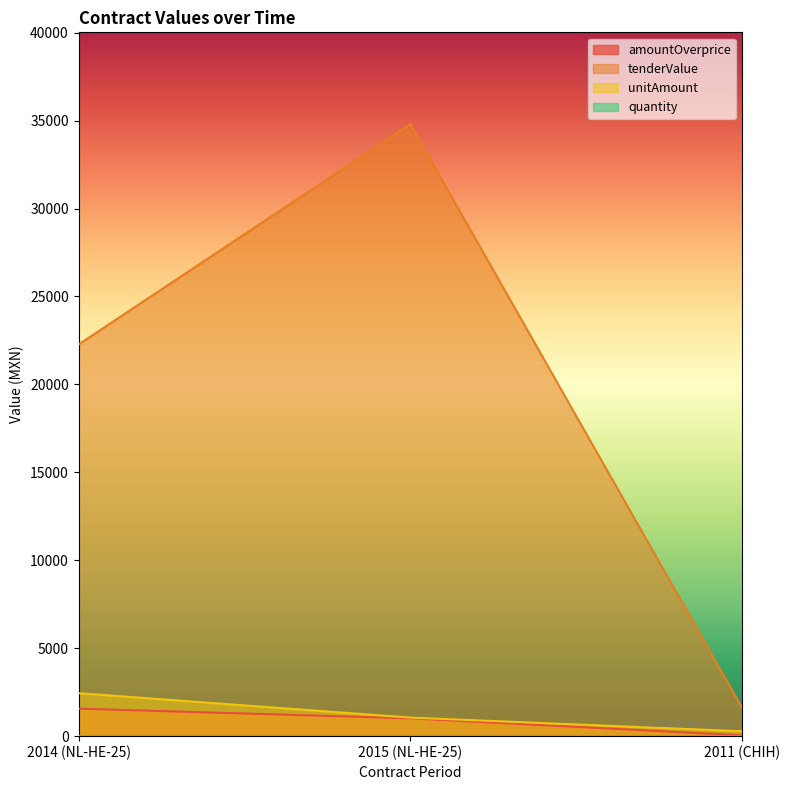

What position from the right is 2015 (NL-HE-25)?

2